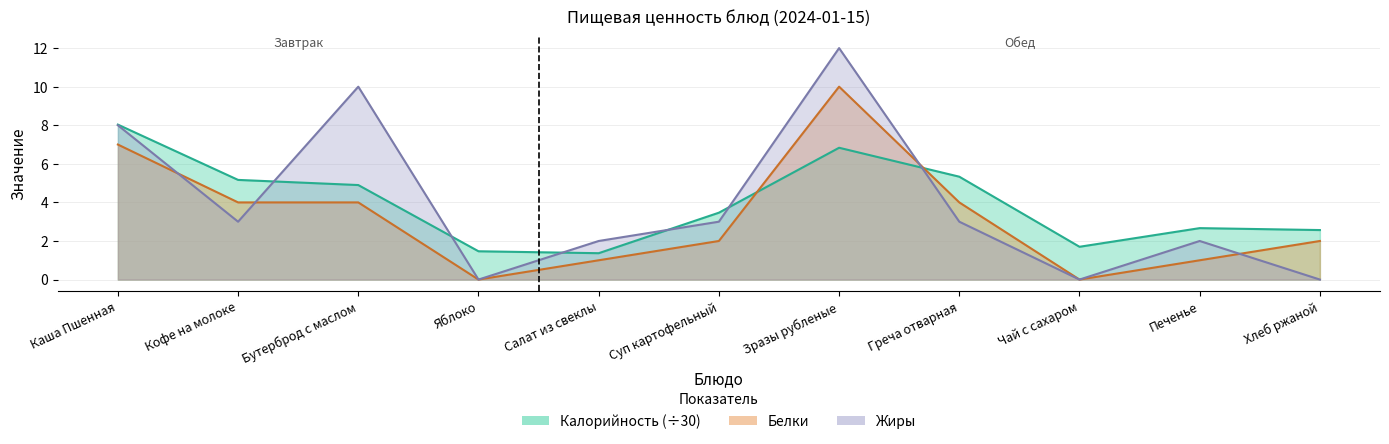

In Калорийность, how many points are higher than both neighbors (excluding endpoints)?

2